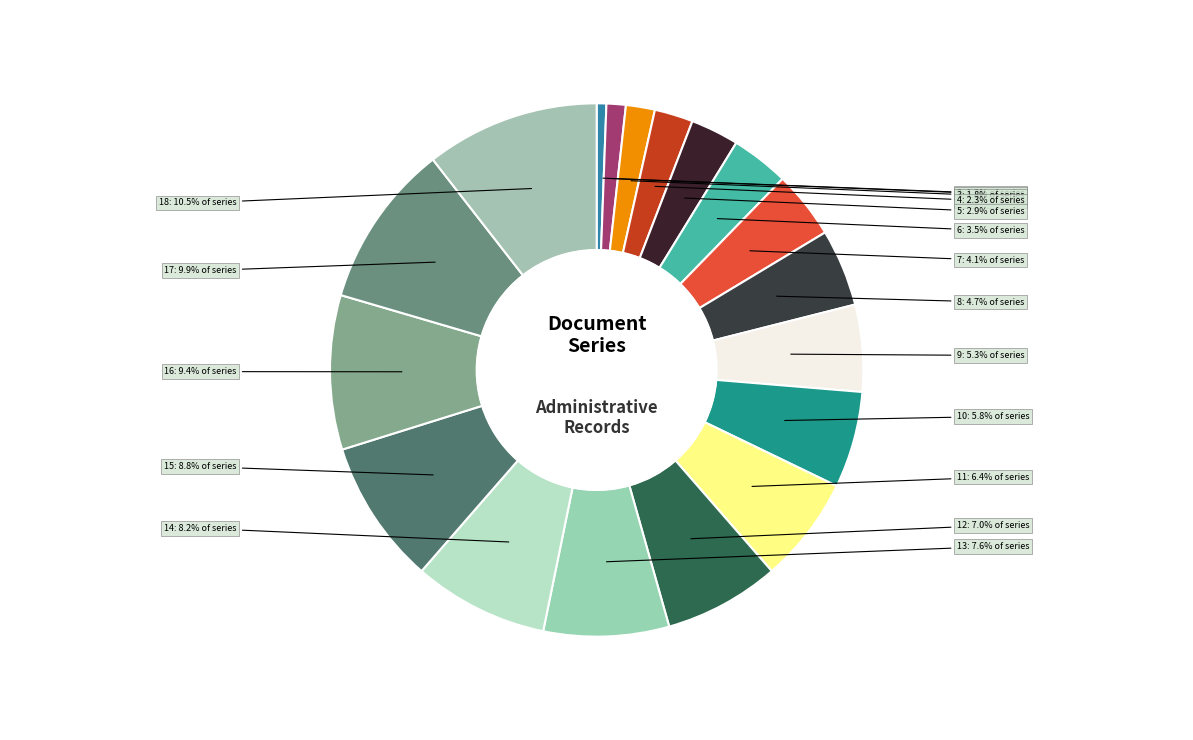

How many segments does this pie chart have?

18